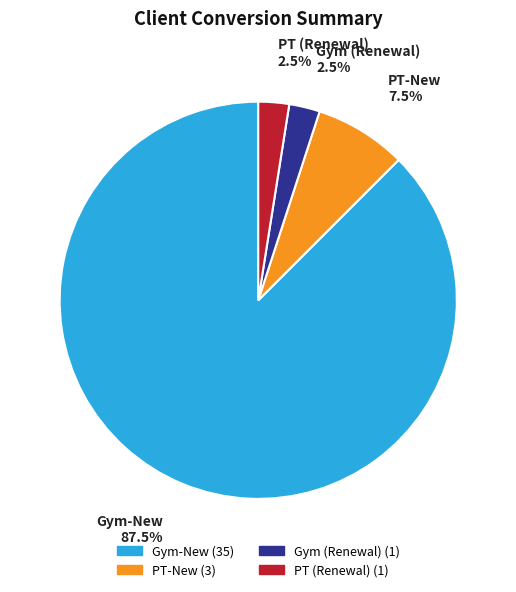

To the nearest percent, what is the difference between the largest and smallest slice percentages?

85%